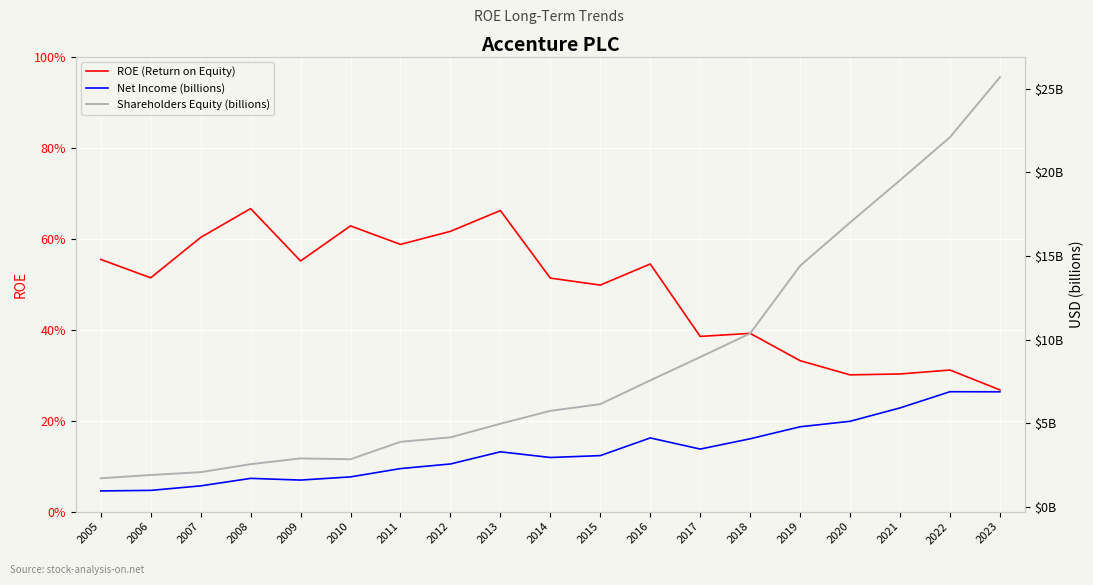

What is the value of the Net Income (billions) point at the 18th from the left?

6.9